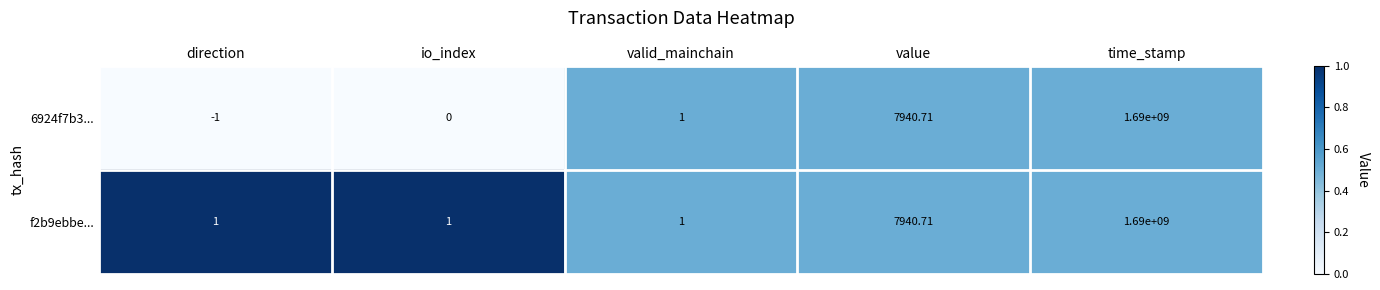

Count the number of categories in the chart.

5